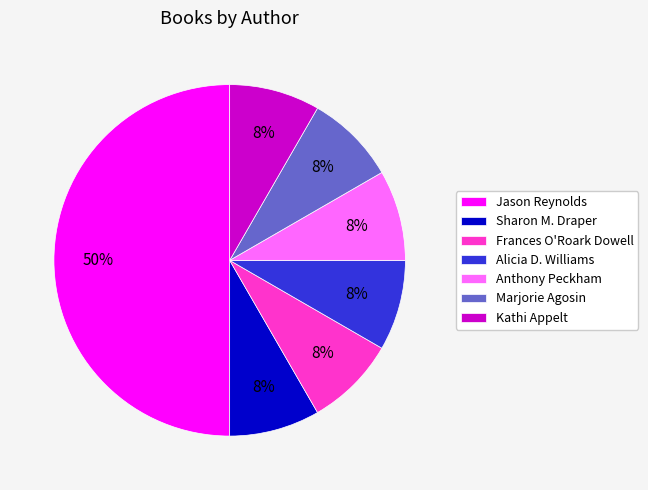

Does Anthony Peckham represent more than half of the total?

No